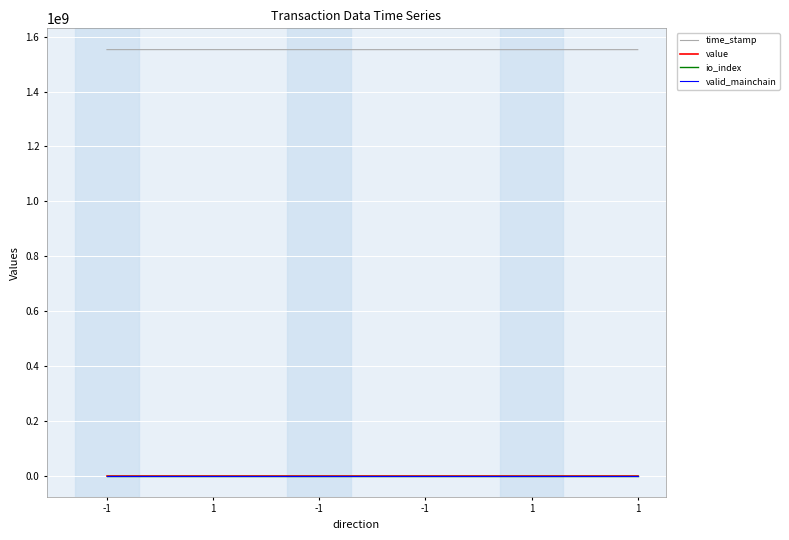

What are all the series names shown in the legend?

time_stamp, value, io_index, valid_mainchain